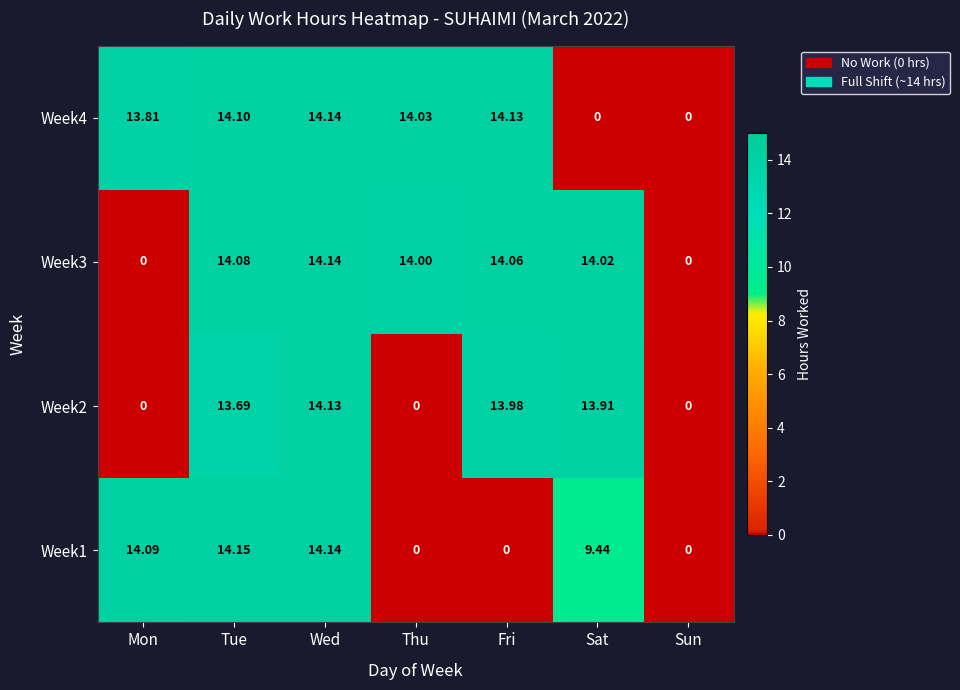

At which category is the sum across all series the highest?

Wed